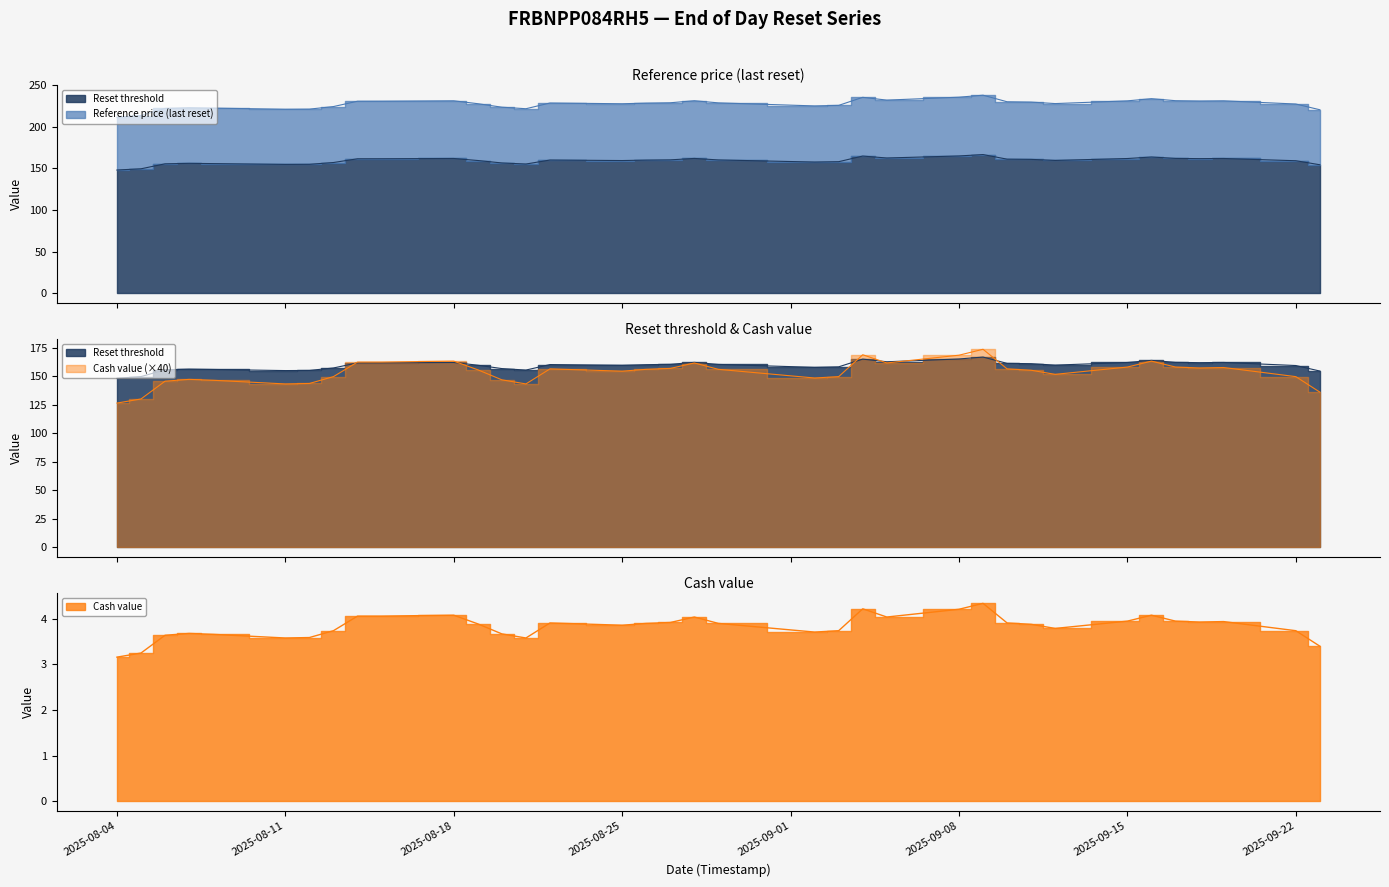

Does the chart display data point markers on the line(s)?

No